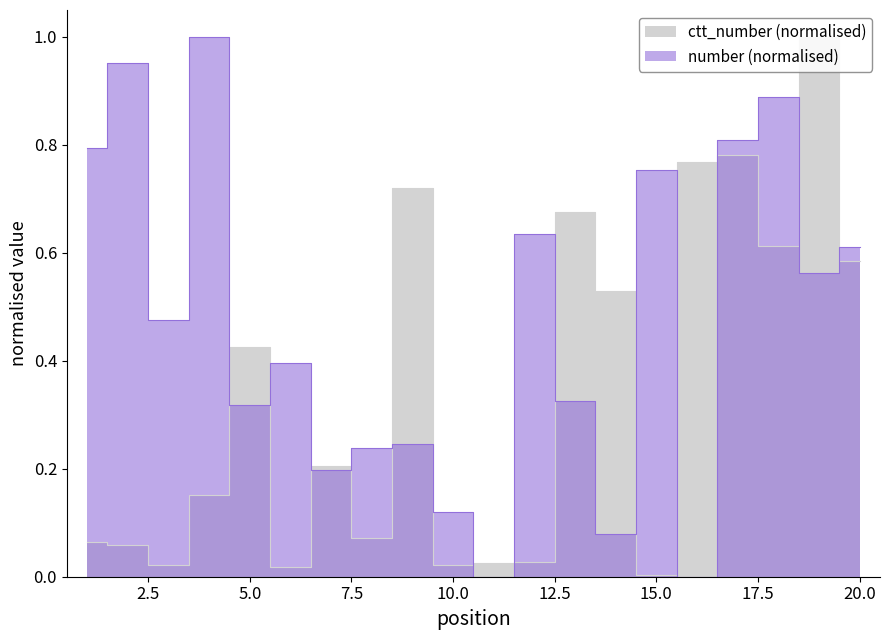

Does the chart have visible grid lines?

No